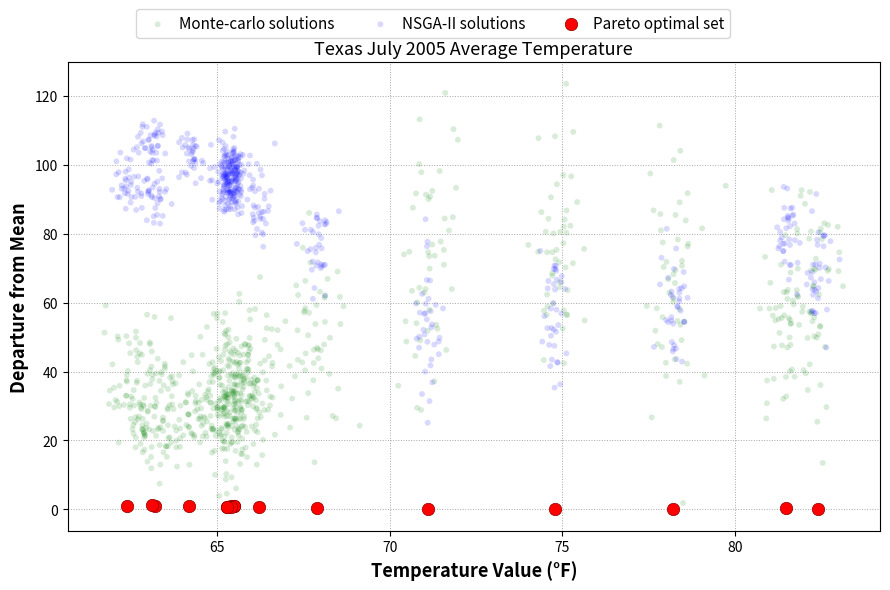

Which series contains the highest Y value?

Monte-carlo solutions